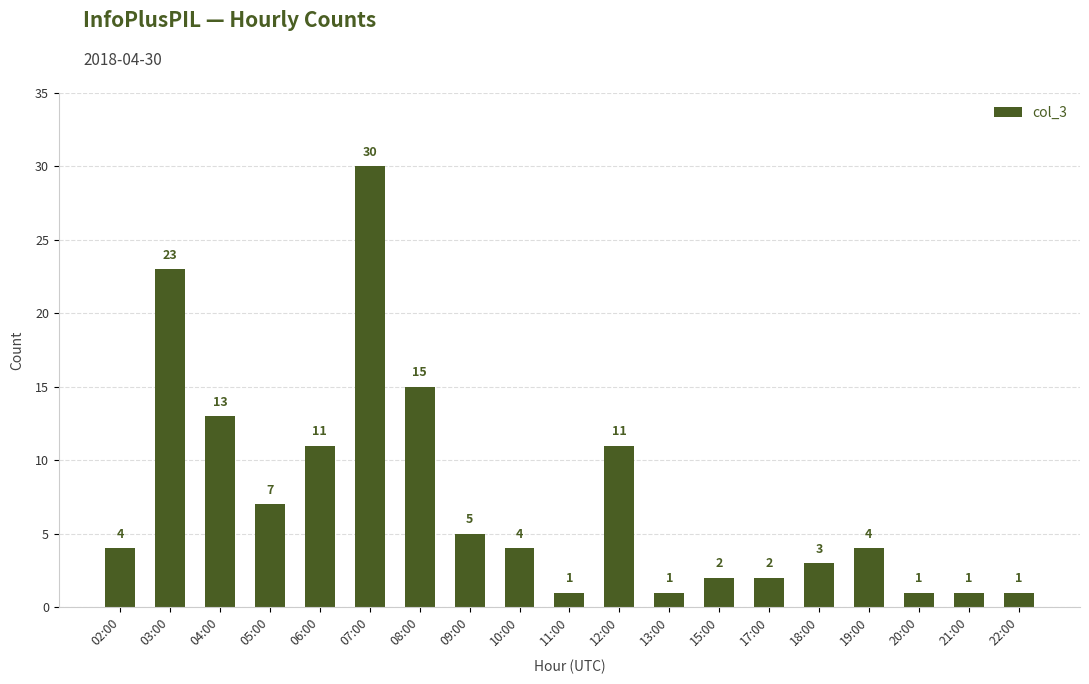

What is the sum of all values?

139